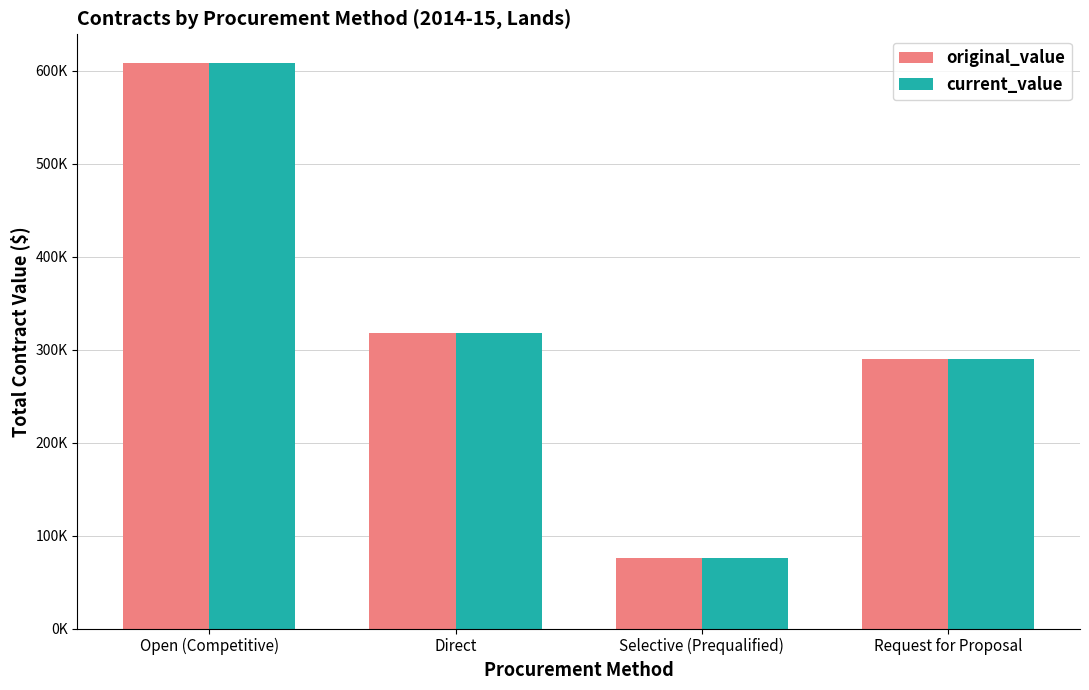

What is the difference between the second highest and second lowest values in the original_value series?

28129.4